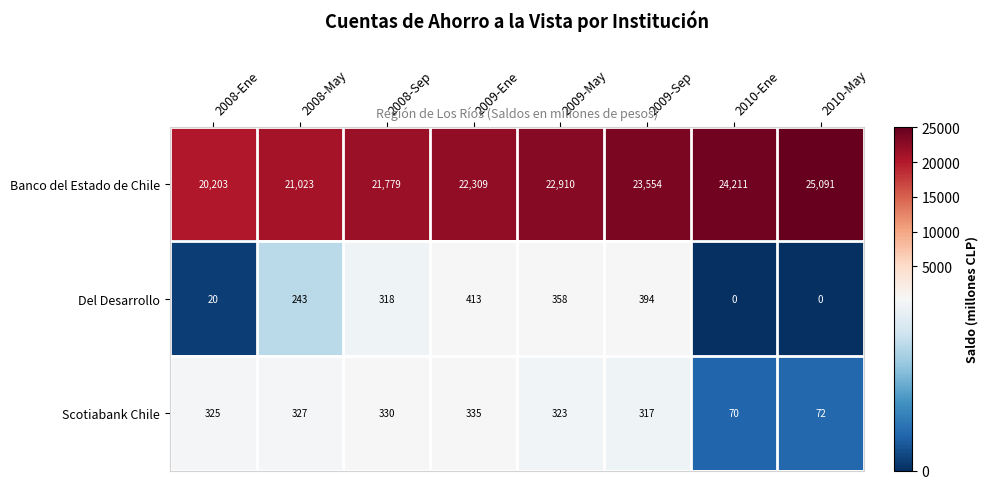

Reading right to left, list all the values displayed in this chart.

Banco del Estado de Chile: 25091	24211	23554	22910	22309	21779	21023	20203
Del Desarrollo: 0	0	394	358	413	318	243	20
Scotiabank Chile: 72	70	317	323	335	330	327	325